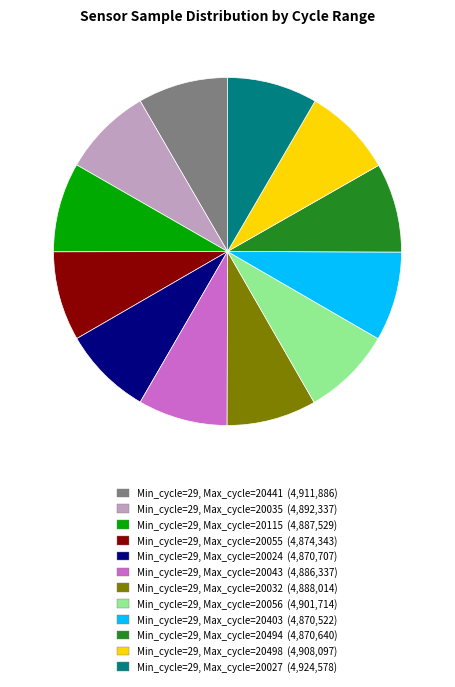

True or false: Min_cycle=29, Max_cycle=20403 (4,870,522) accounts for 21% of the total.

False